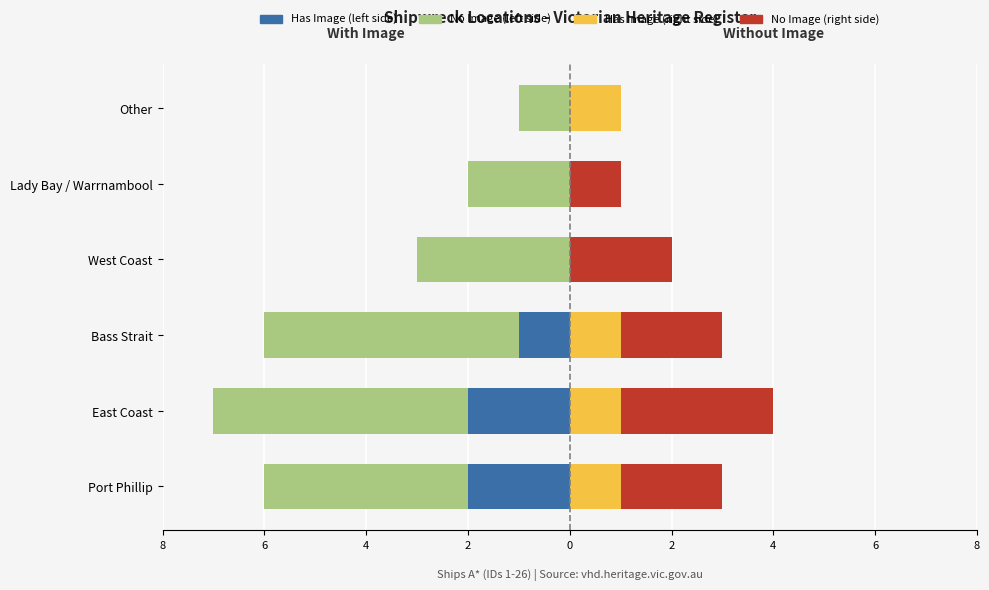

What is the highest value of the No Image (right) series?

3